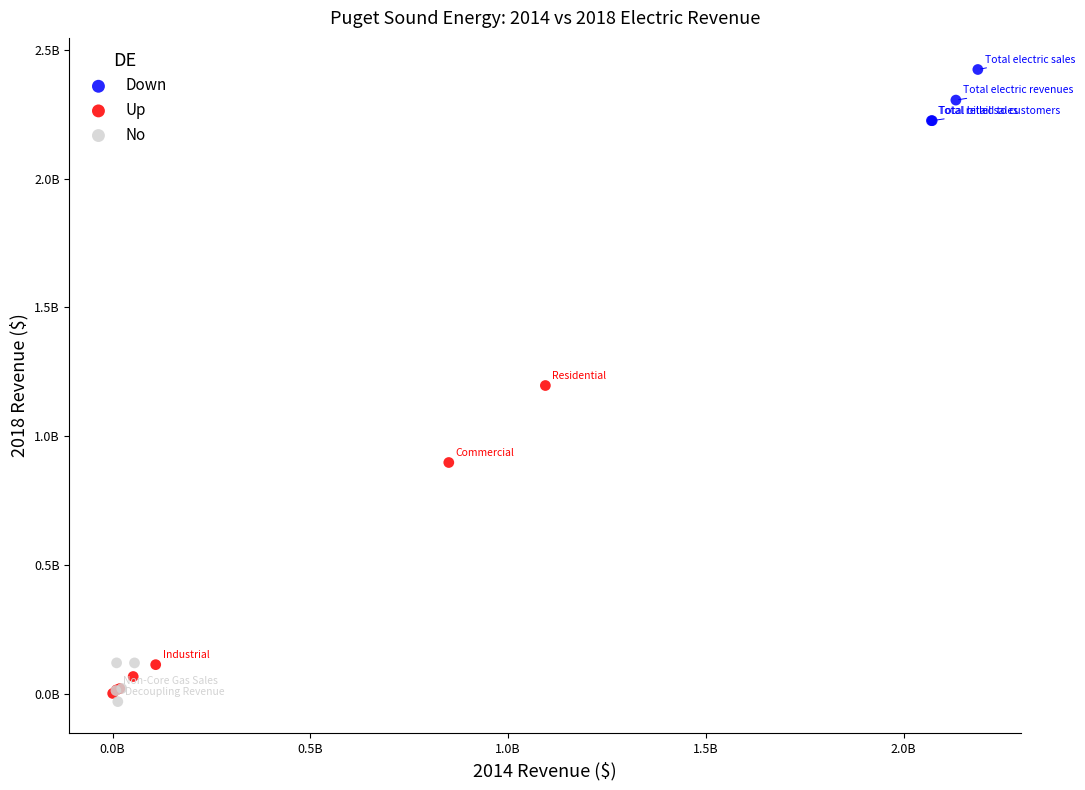

Which series contains the lowest Y value?

No